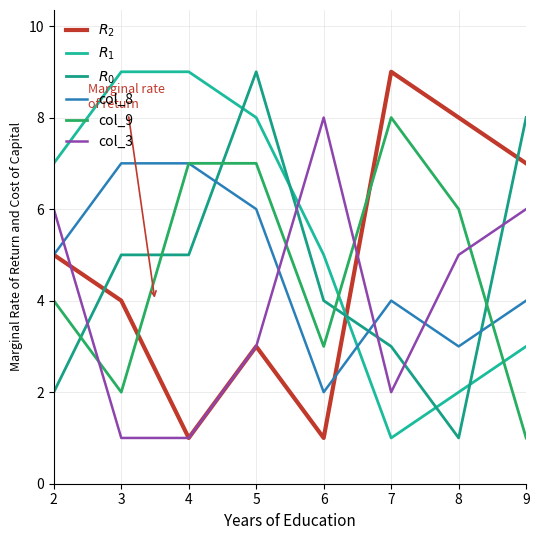

Read the col_3 value at 6.

8